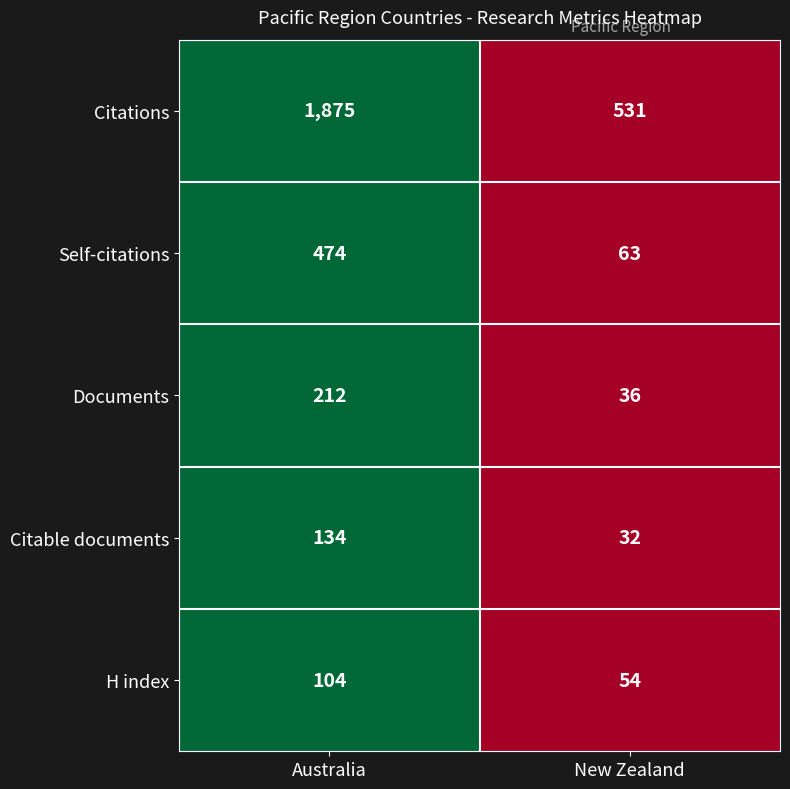

Is the value of Citations at New Zealand greater than the value of Citable documents at New Zealand?

Yes